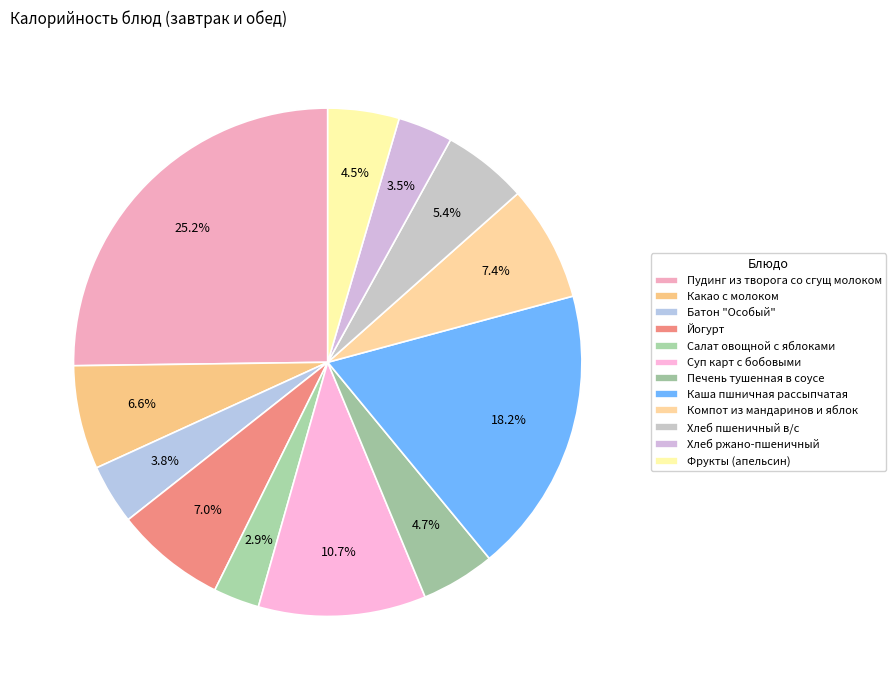

To the nearest percent, what is the combined percentage of Хлеб пшеничный в/с and Хлеб ржано-пшеничный?

9%